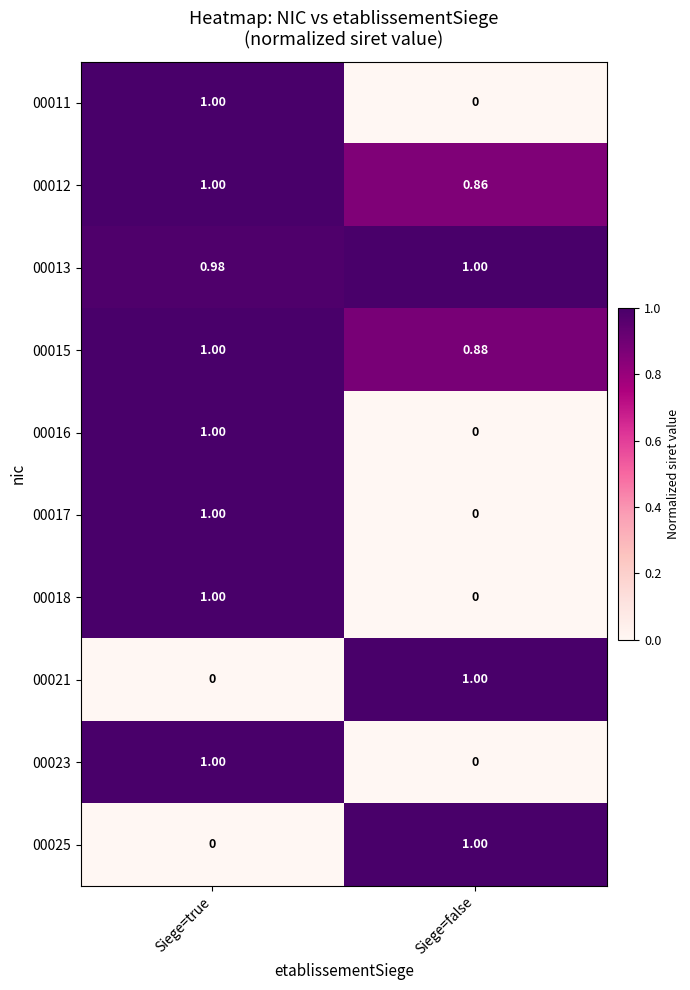

Is the value of 00015 at Siege=true greater than the value of 00018 at Siege=false?

Yes